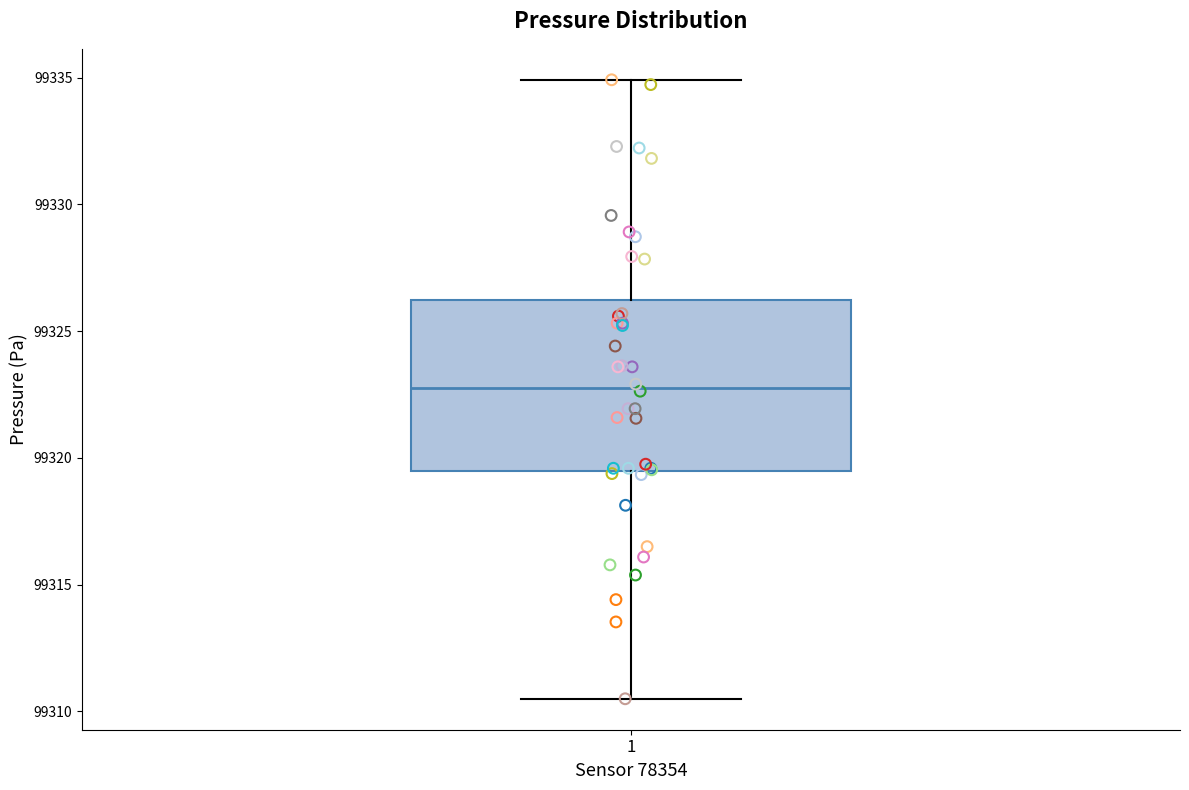

Transcribe this box plot: give where the median line is, the range the box spans, and where the two whiskers end, as read against the y-axis. The values are not printed on the chart, so give them approximately, as read against the axis.

median 99323.0, box 99319.5 to 99326.0, whiskers 99310.5 to 99335.0